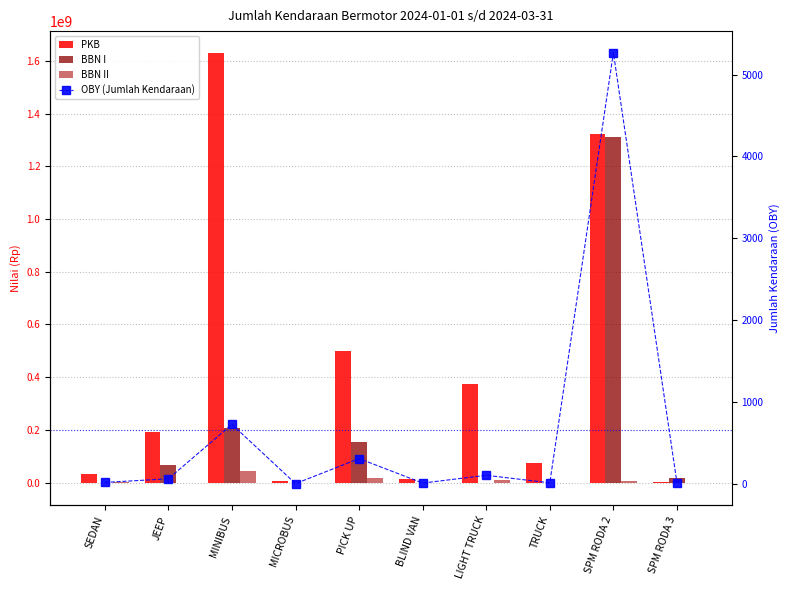

Where is PKB nearest to the value 817366743?

PICK UP